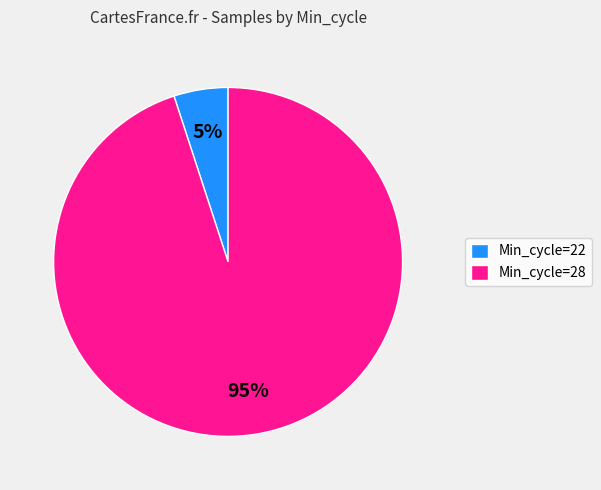

Rank the categories by value from highest to lowest.

Min_cycle=28, Min_cycle=22